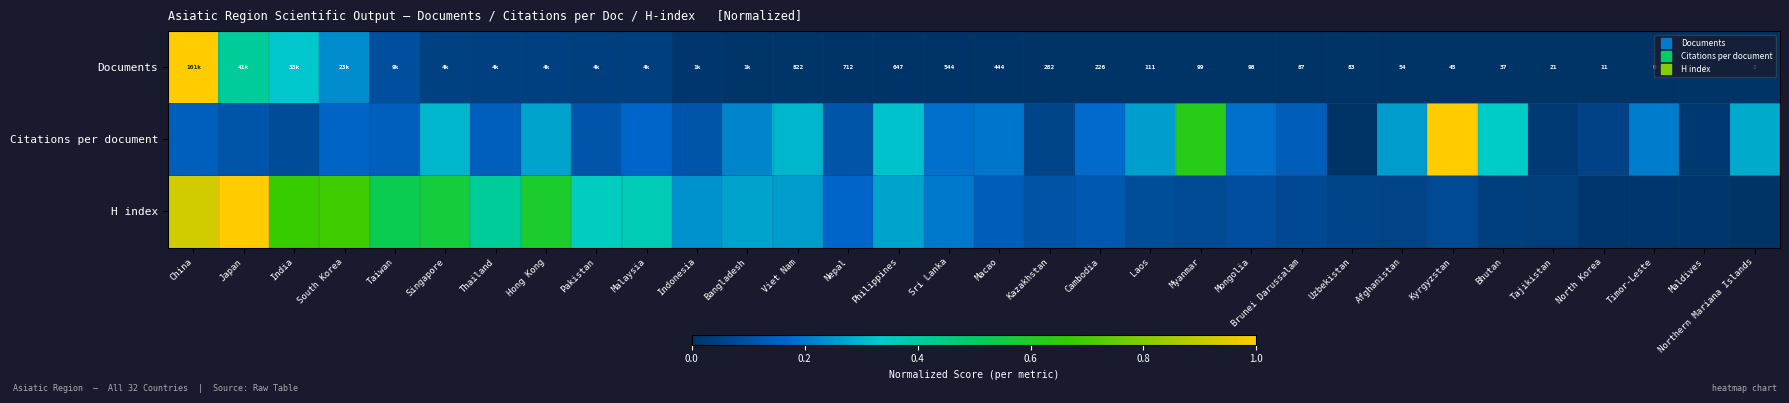

True or false: Documents has a value of 0.0 at Bhutan.

True